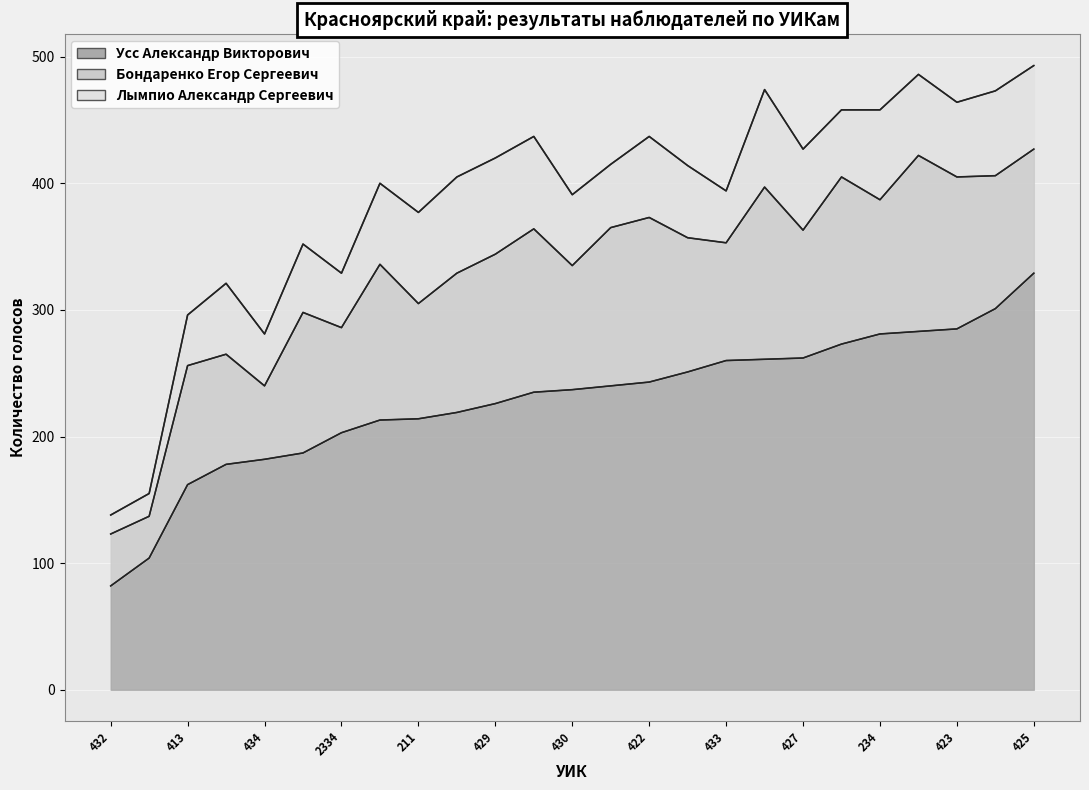

How many categories are shown in the chart?

25